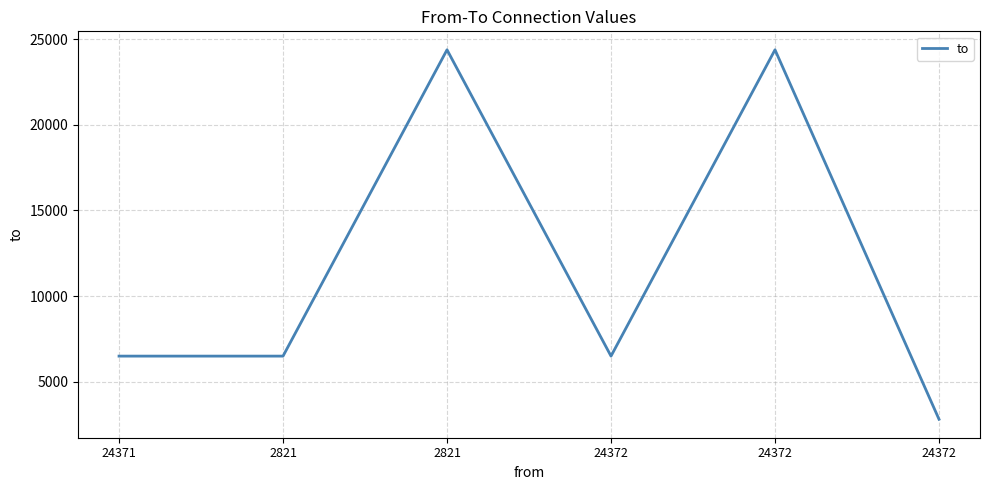

True or false: the data shows 3024 at 2821.

False